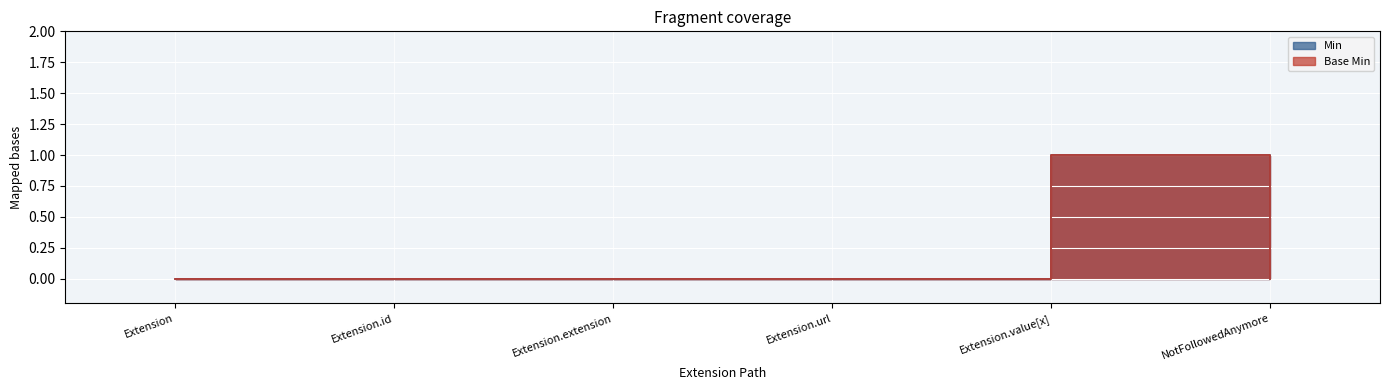

How many categories are shown in the chart?

6